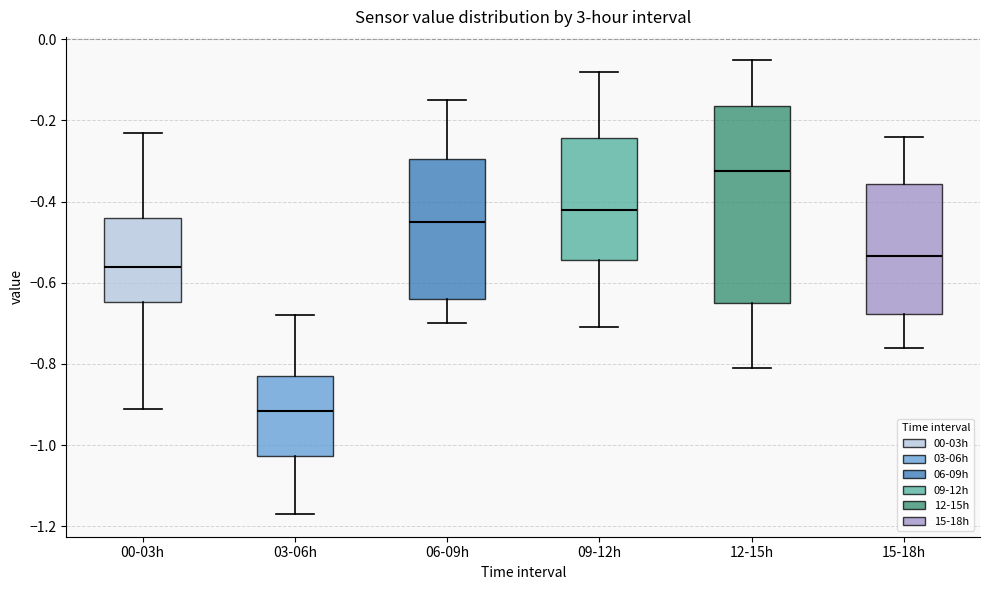

Where does the median line of the box for 06-09h sit on the y-axis? The values are not printed on the chart, so give them approximately, as read against the axis.

-0.44